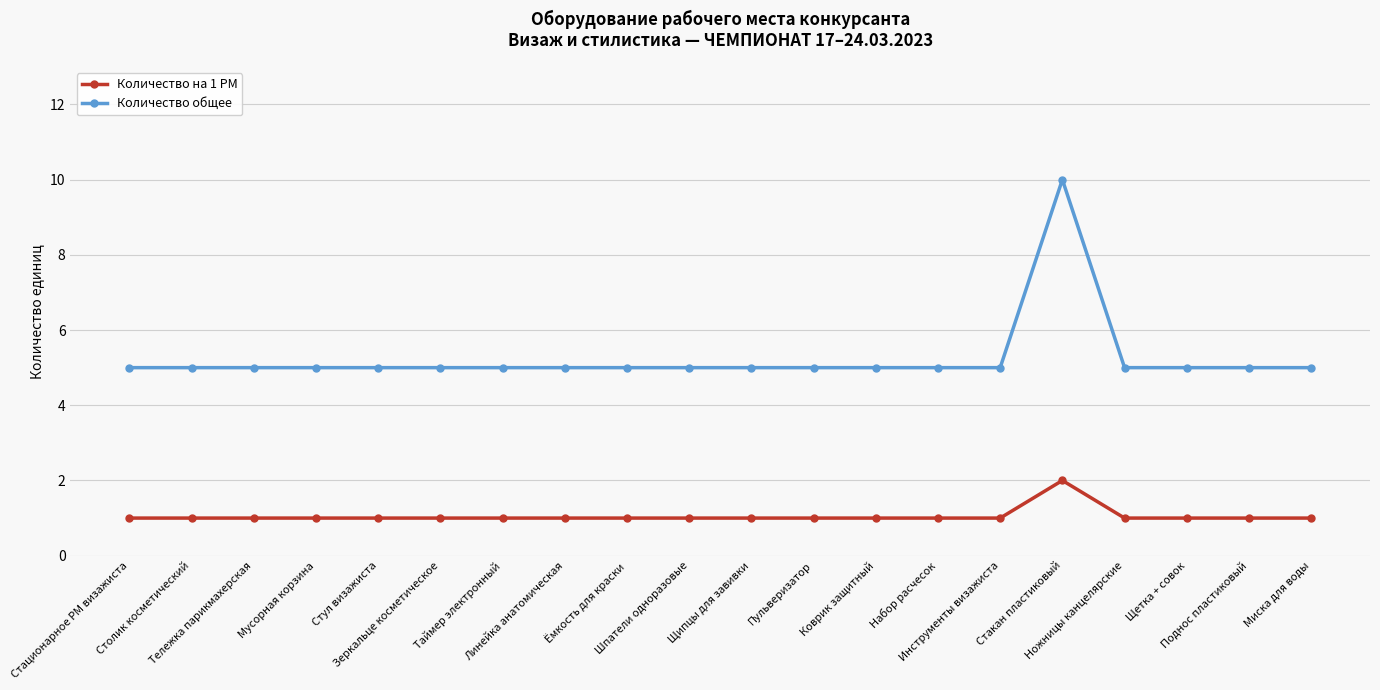

At which label does Количество на 1 РМ reach its peak?

Стакан пластиковый